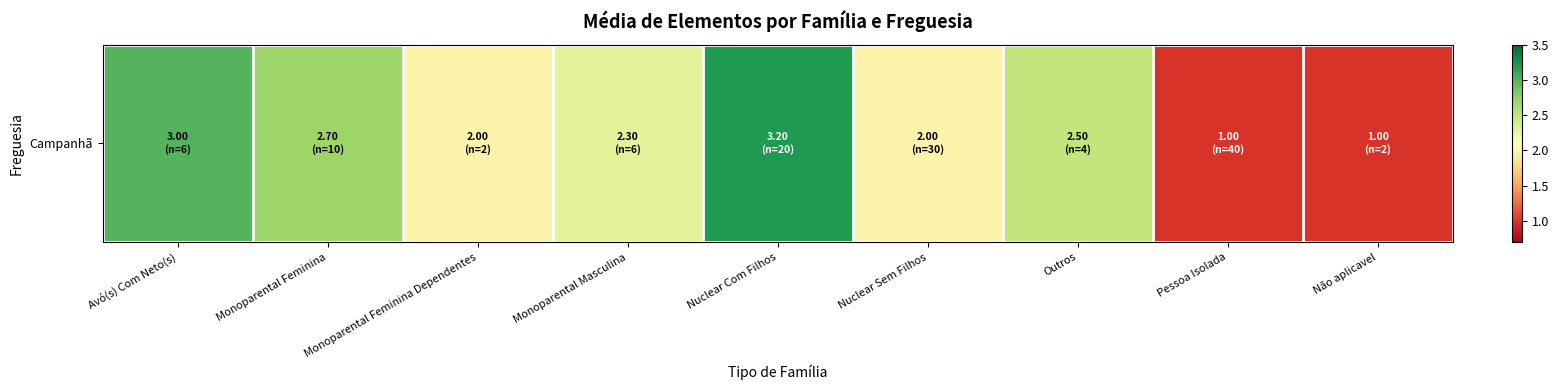

List the labels in order of value, largest first.

Nuclear Com Filhos, Avó(s) Com Neto(s), Monoparental Feminina, Outros, Monoparental Masculina, Monoparental Feminina Dependentes, Nuclear Sem Filhos, Pessoa Isolada, Não aplicavel